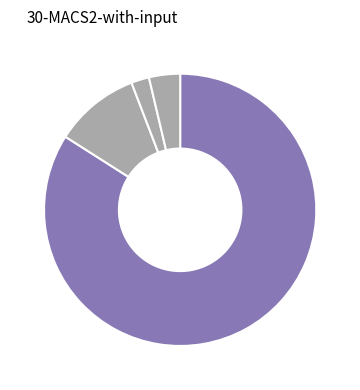

Count the number of slices in the pie.

4